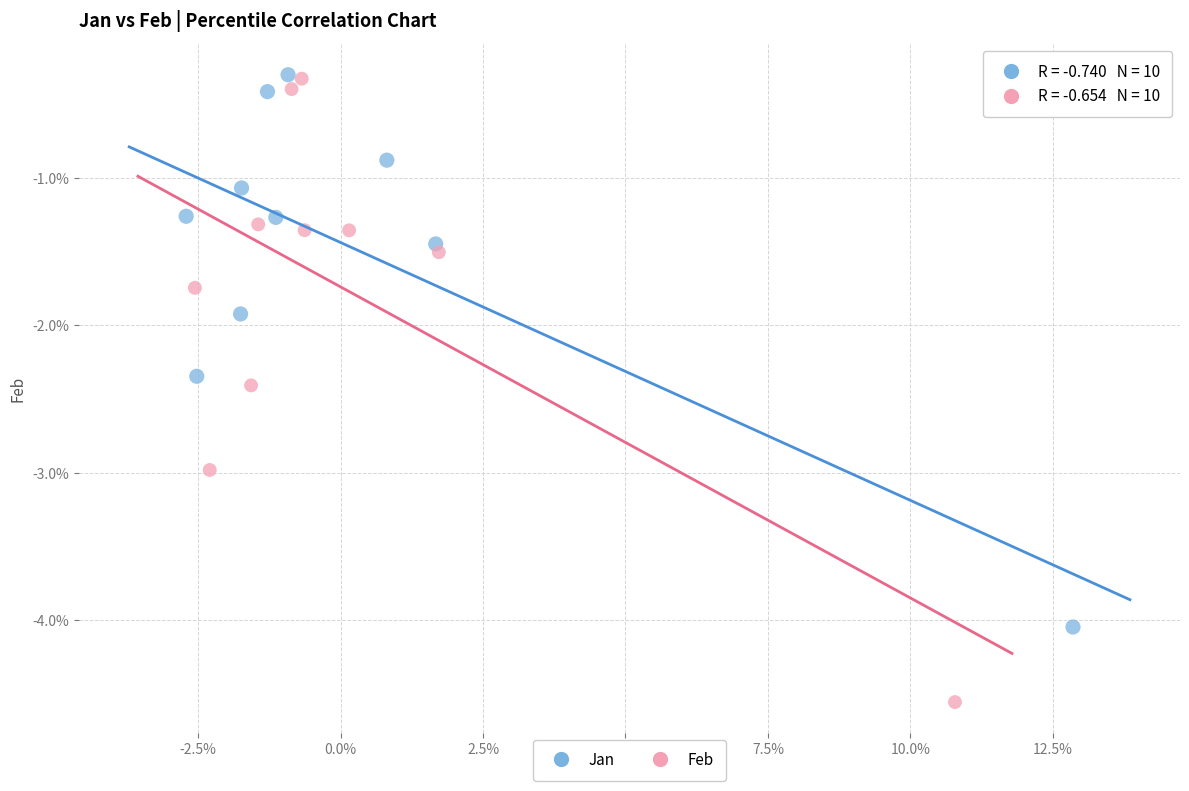

Which series contains the lowest Y value?

Feb